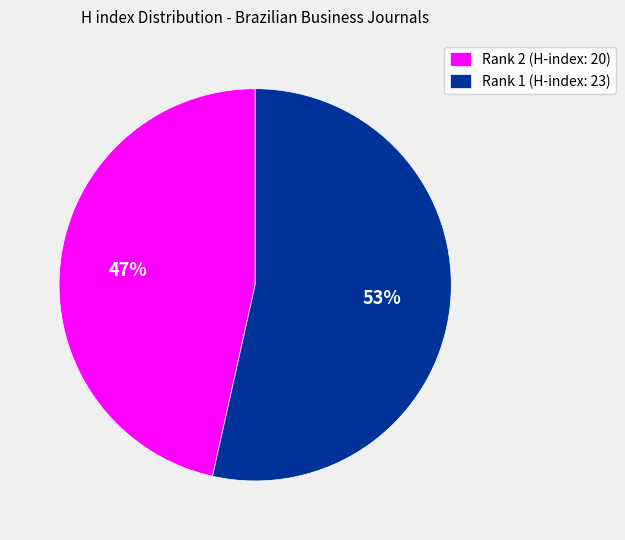

How many slices are in this pie chart?

2